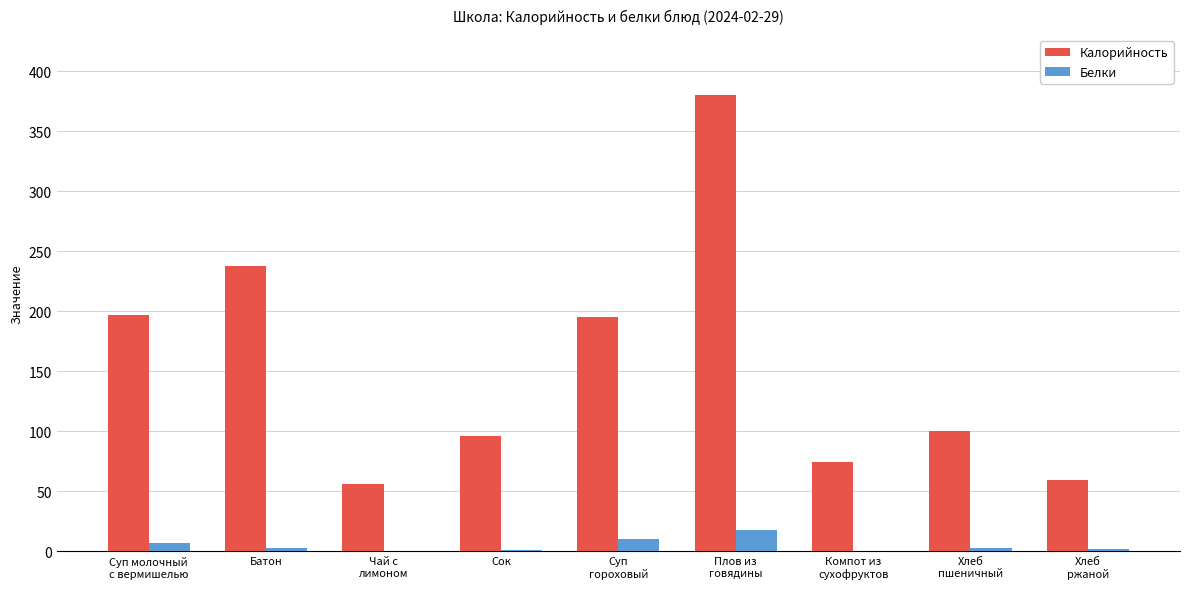

What is the average value of the Калорийность series?

155.2